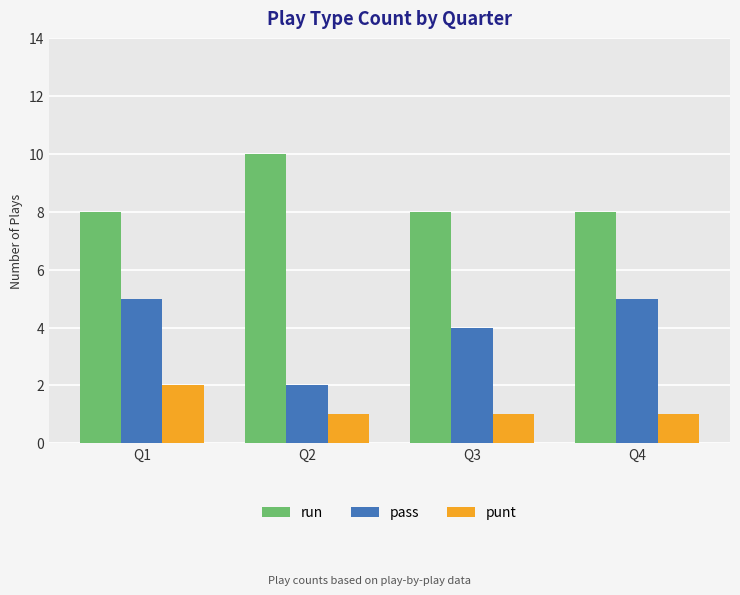

Which series has the largest range (max minus min)?

pass